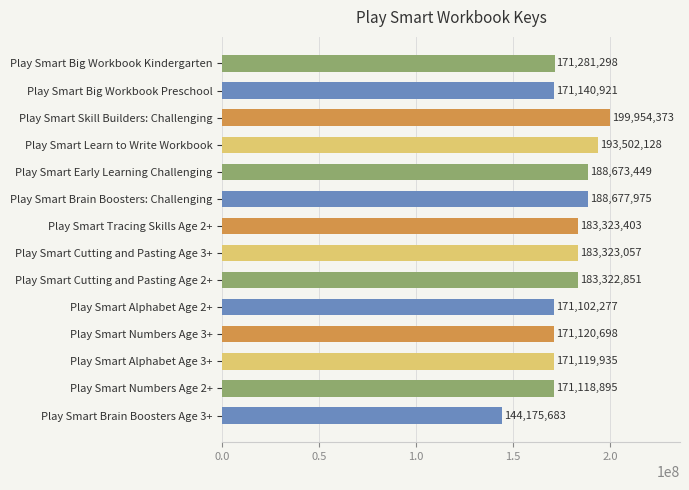

What is the maximum value shown in the chart?

199954373